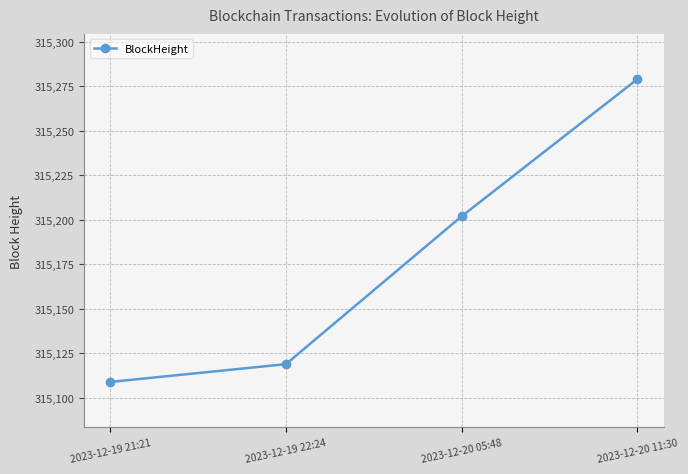

Rank the categories by value from highest to lowest.

2023-12-20 11:30, 2023-12-20 05:48, 2023-12-19 22:24, 2023-12-19 21:21